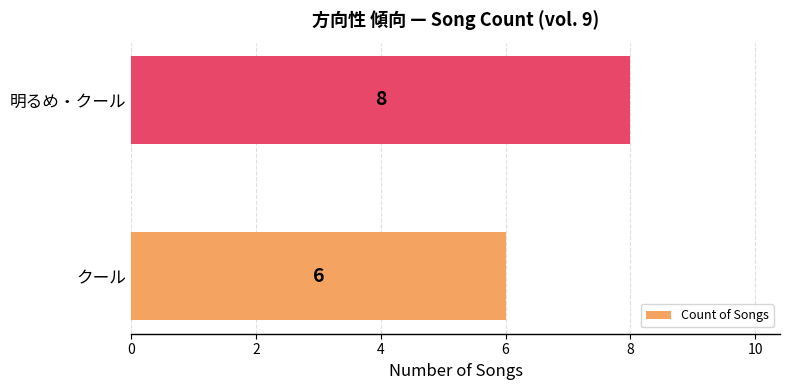

How many values are below 8?

1